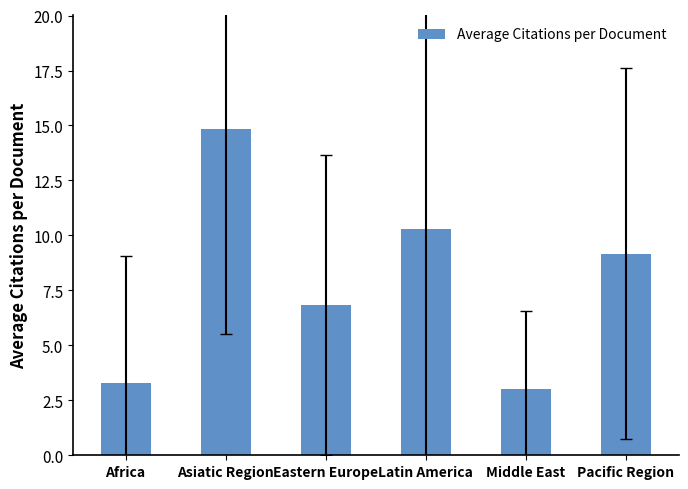

What is the sum of all values?

47.4